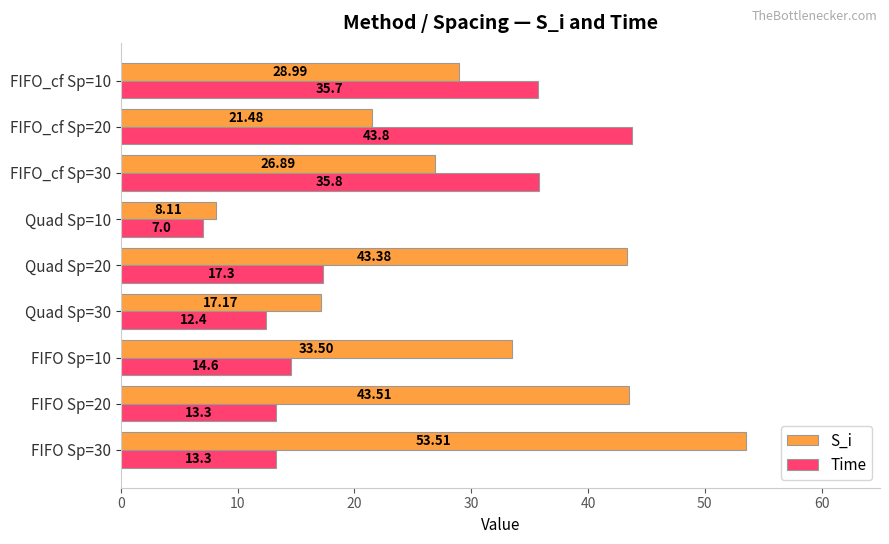

Count the number of data series in this chart.

2